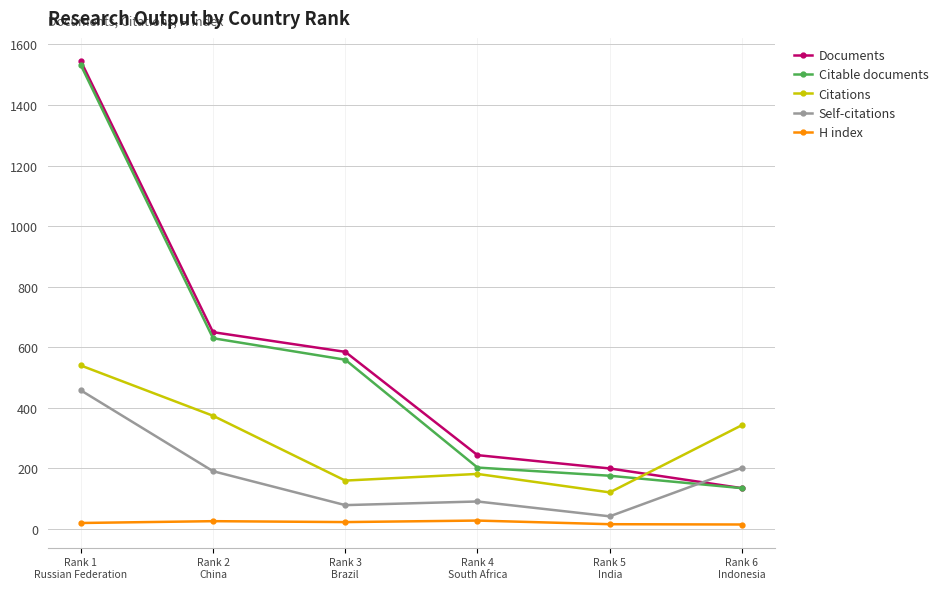

True or false: Self-citations and H index cross at least once.

False